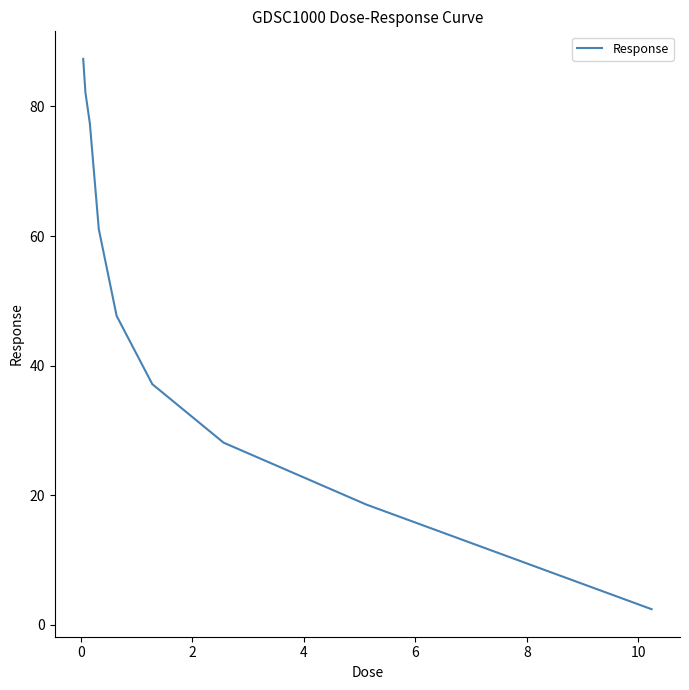

What is the maximum value shown in the chart?

87.3